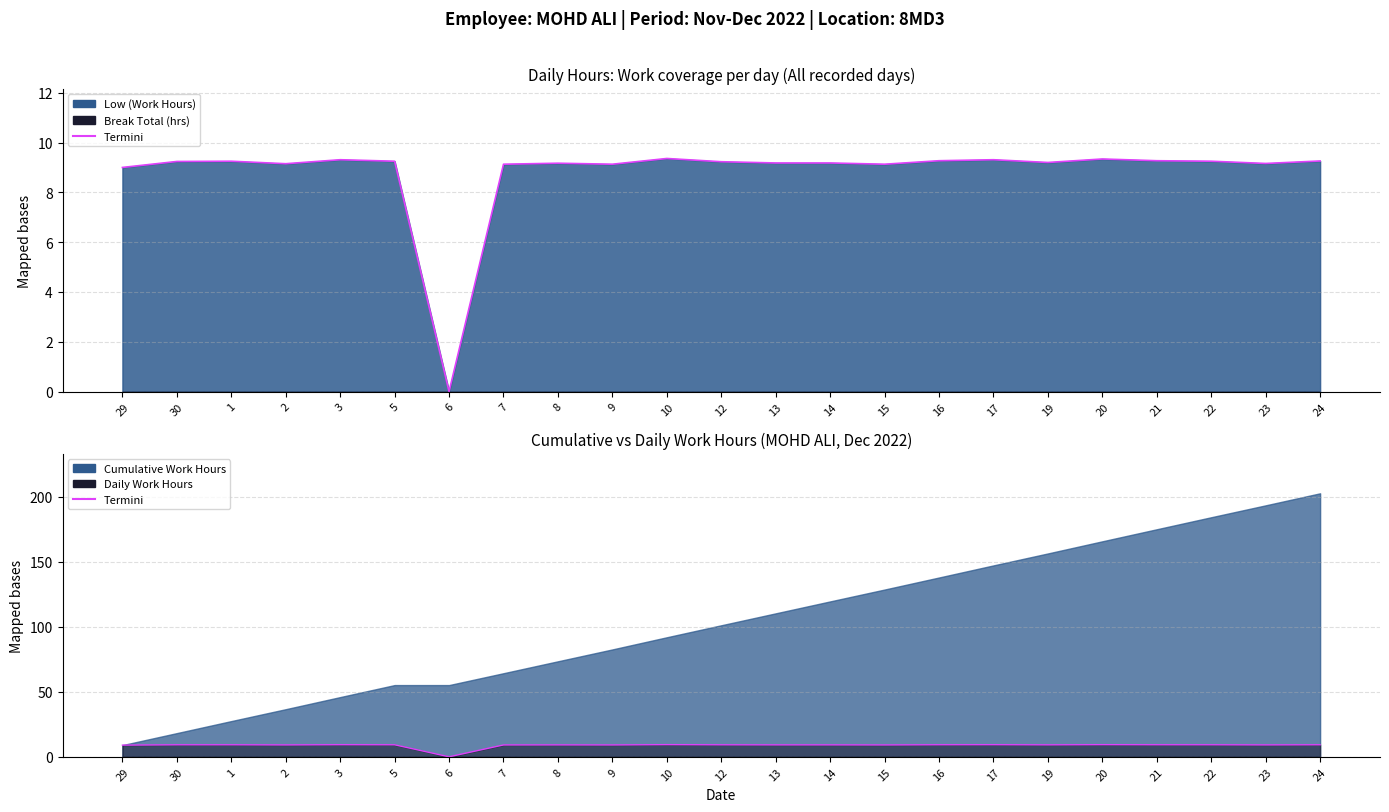

Count the number of values greater than 9.

21